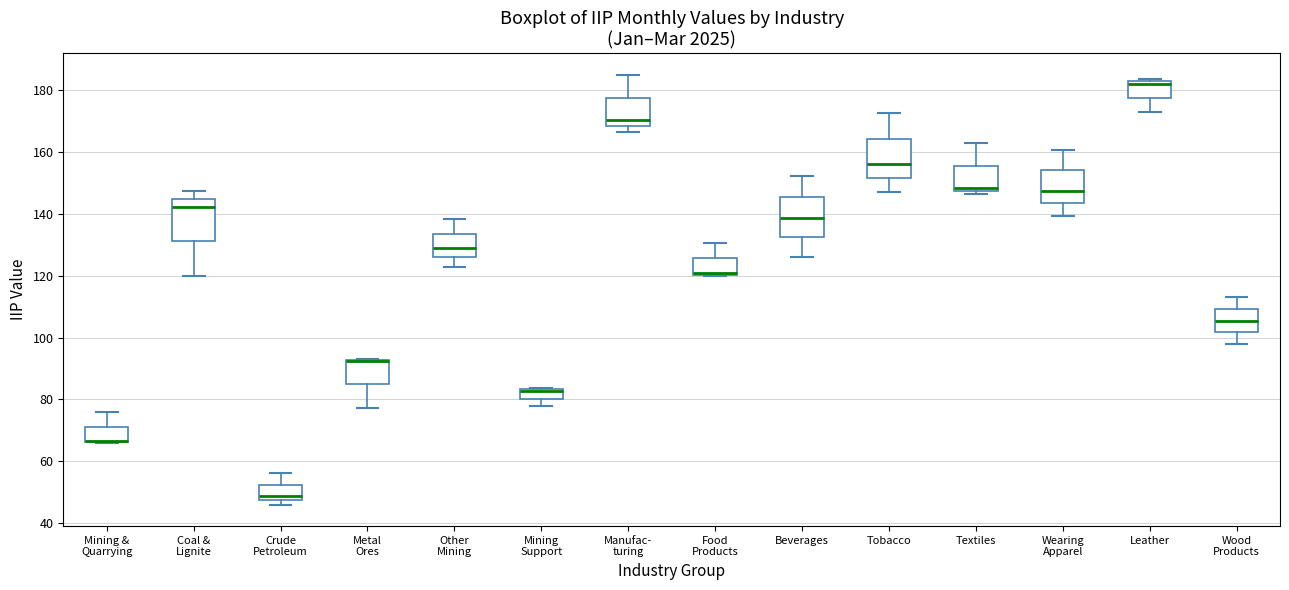

Where is the lower edge of the box for Mining Support on the y-axis? The values are not printed on the chart, so give them approximately, as read against the axis.

80